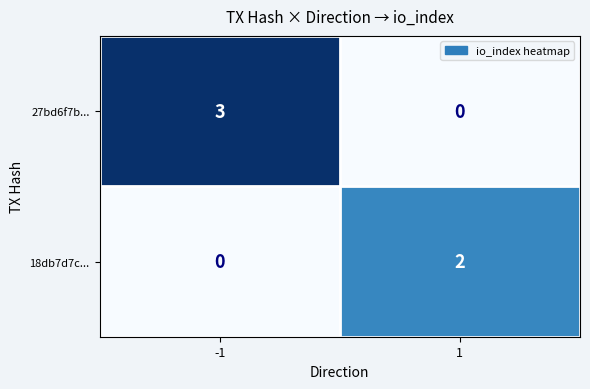

How many series are shown in this chart?

2